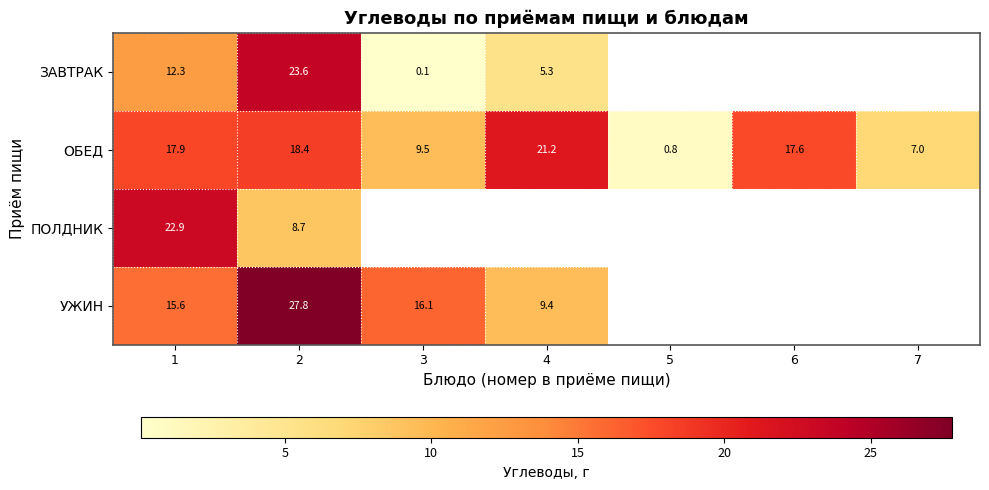

At which label is УЖИН closest to 18?

3